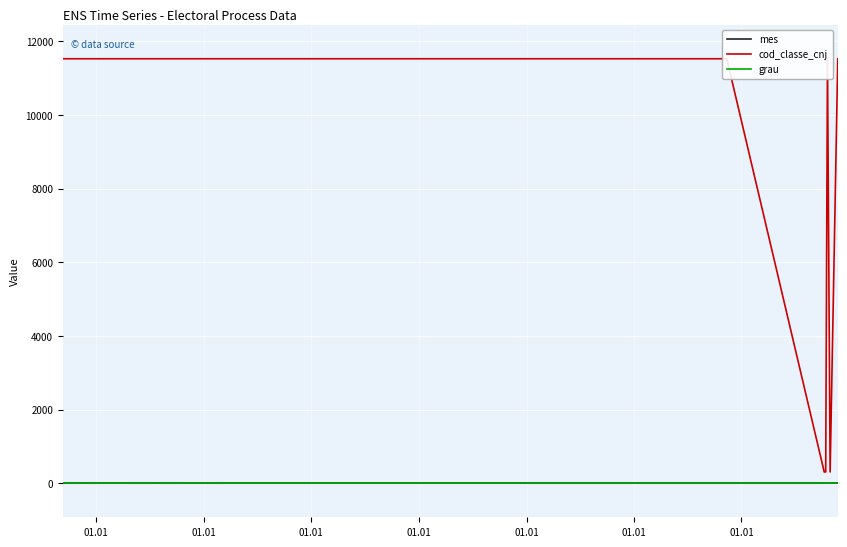

Reading right to left, what are all the values shown in this chart?

mes: 12	12	12	11	11	11	10	10	11	8	11	8
cod_classe_cnj: 11528	310	310	11528	310	310	307	11528	11528	11528	11528	11528
grau: 1	1	1	1	1	1	1	1	1	1	1	1